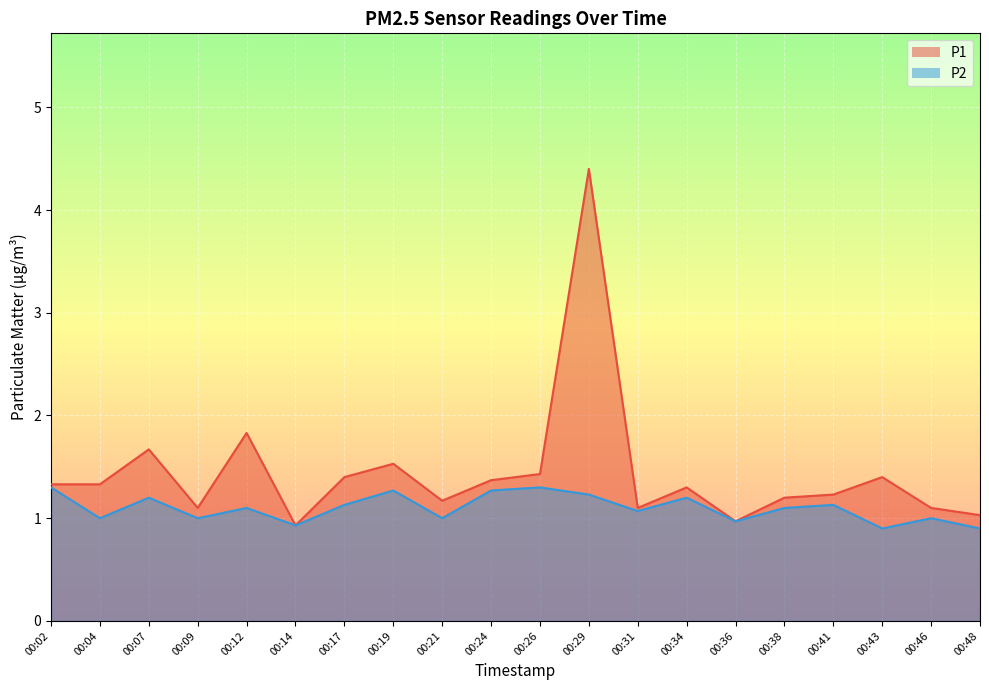

What is the difference between the maximum and minimum values in the P1 series?

3.5